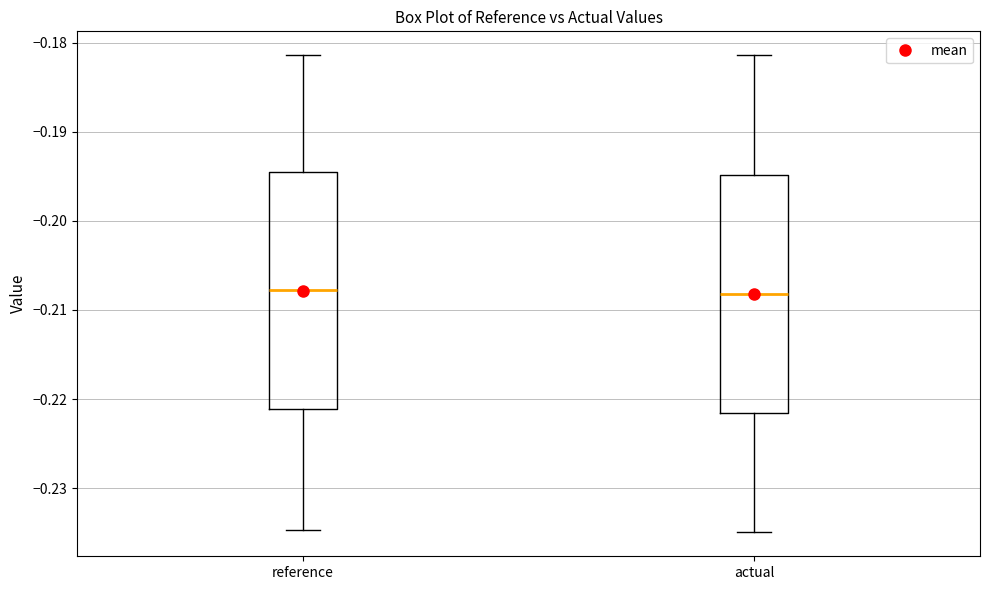

Where does the median line of the box for reference sit on the y-axis? The values are not printed on the chart, so give them approximately, as read against the axis.

-0.208